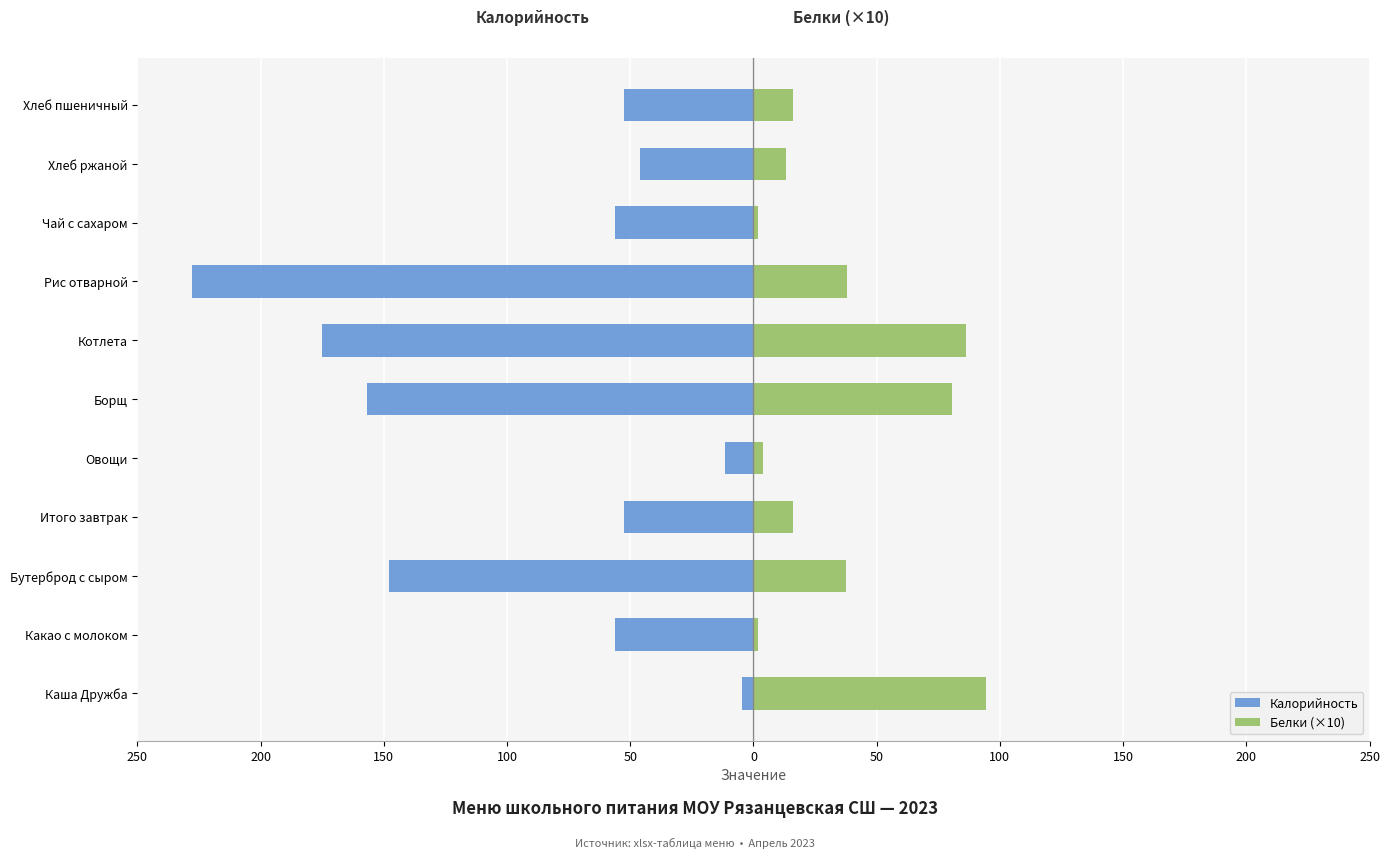

Between Каша Дружба and Овощи, which series saw the biggest shift?

Белки (×10)